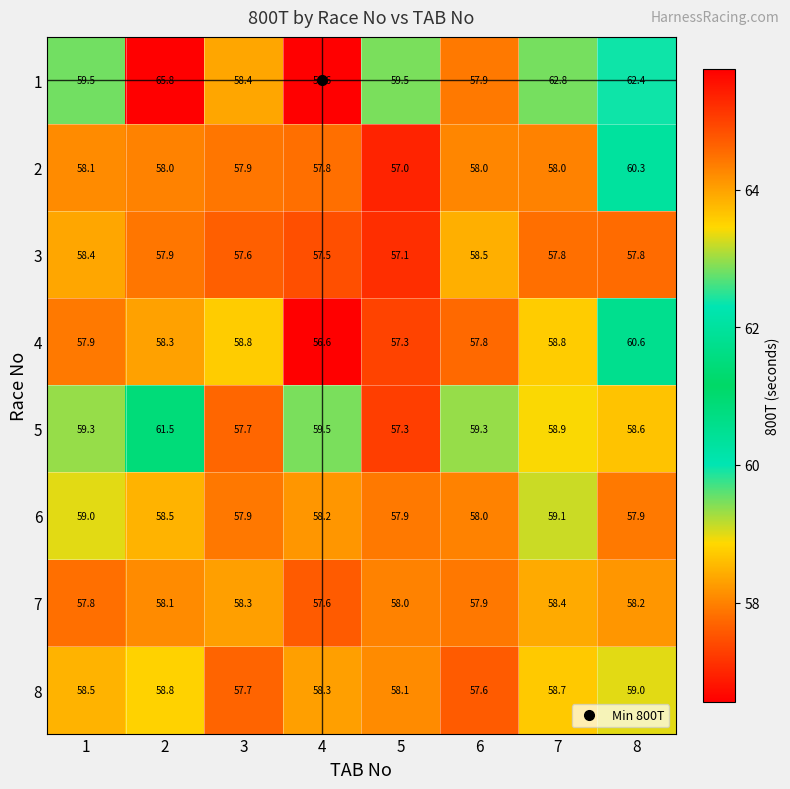

What is the total value across all series at 3?

464.3